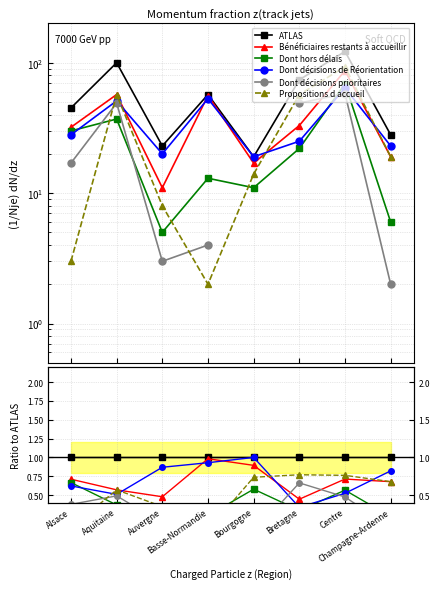

What is the label of the 5th point from the left?

Bourgogne